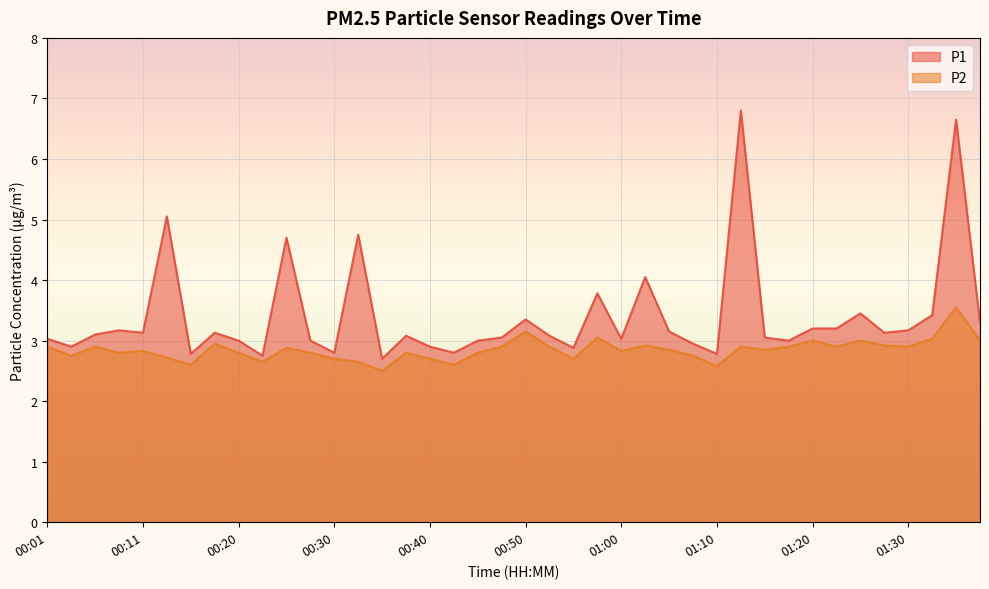

True or false: P1 has a value of 5.1 at 00:28.

False